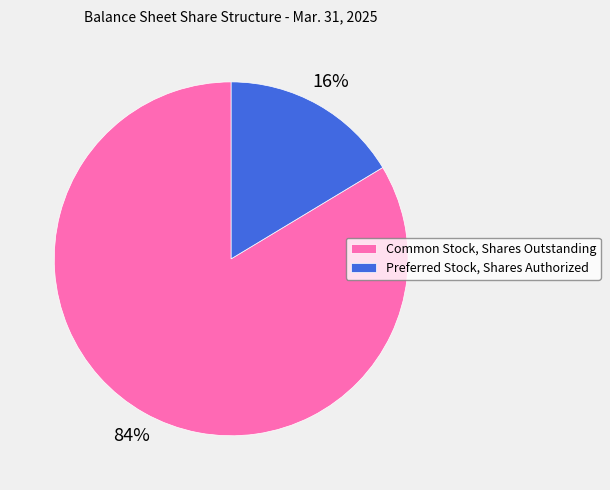

True or false: Common Stock, Shares Outstanding accounts for 91% of the total.

False